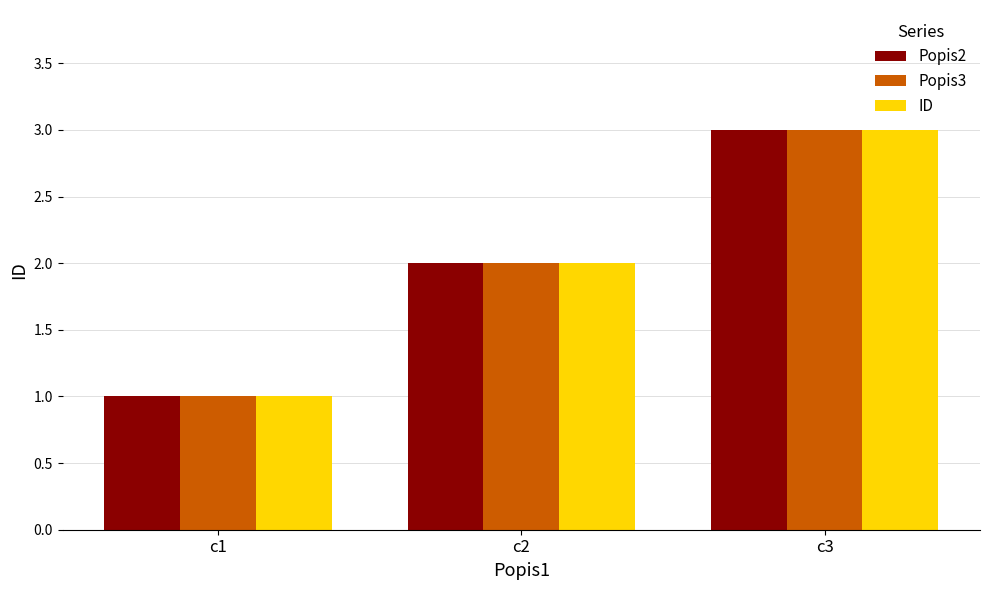

The ID series shows 3 at c3. True or false?

True